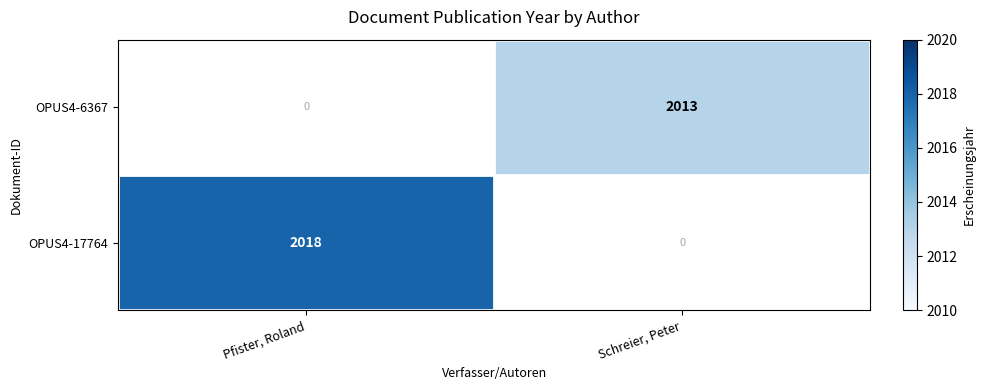

The value of OPUS4-6367 at Schreier, Peter is 2013. True or false?

True